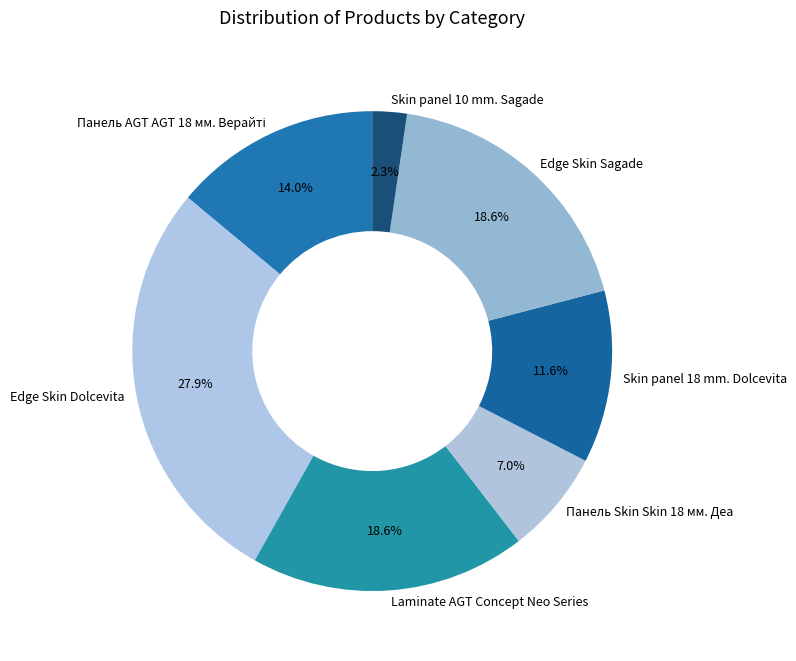

To the nearest percent, what percentage of the pie is Edge Skin Dolcevita?

28%